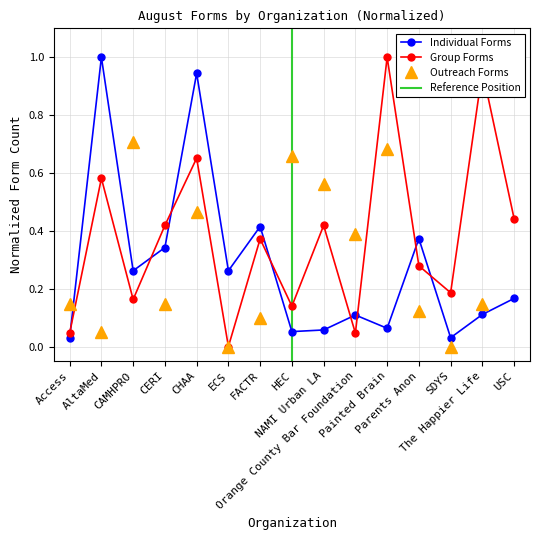

What is the total value across all series at Painted Brain?

1.7